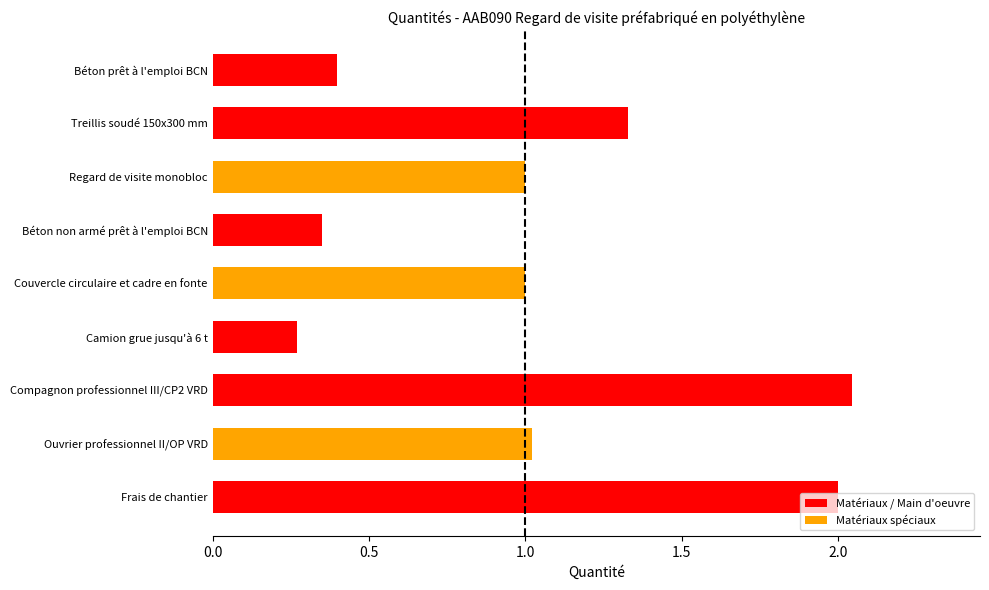

What is the label of the 9th bar from the bottom?

Béton prêt à l'emploi BCN